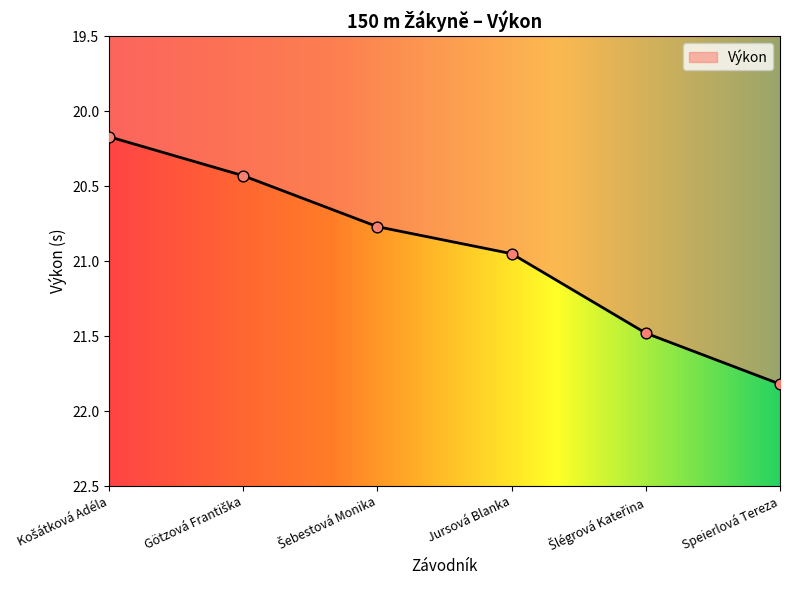

Between Speierlová Tereza and Jursová Blanka, which is larger?

Speierlová Tereza